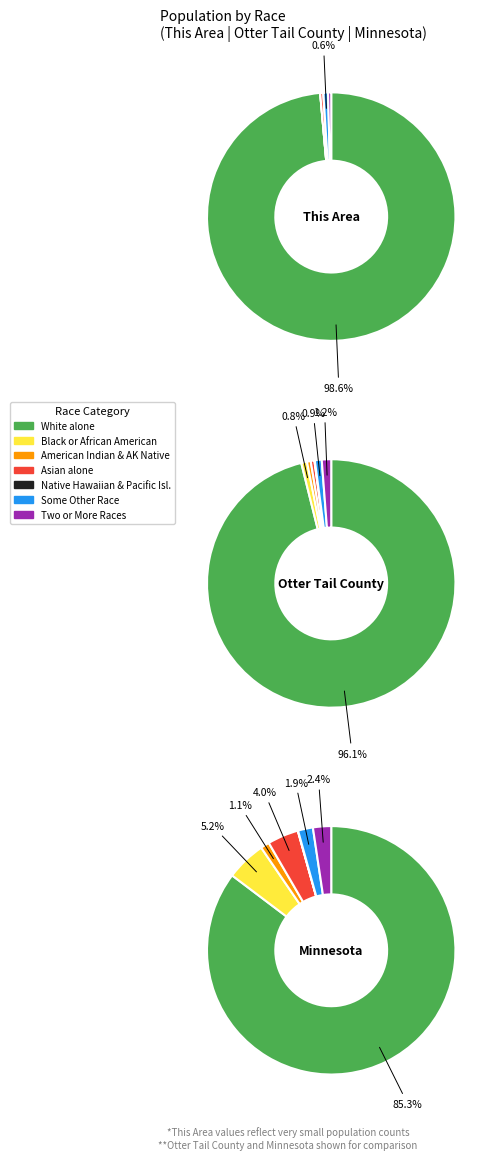

Which category has the biggest portion of the pie?

White alone